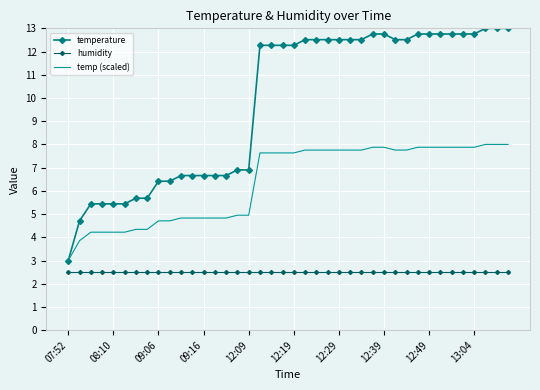

What is the maximum value shown in the chart?

13.0